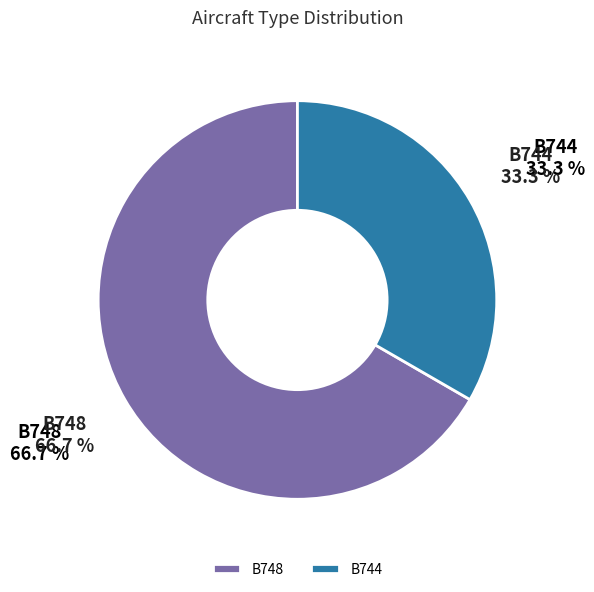

Which has a higher value, B744 or B748?

B748